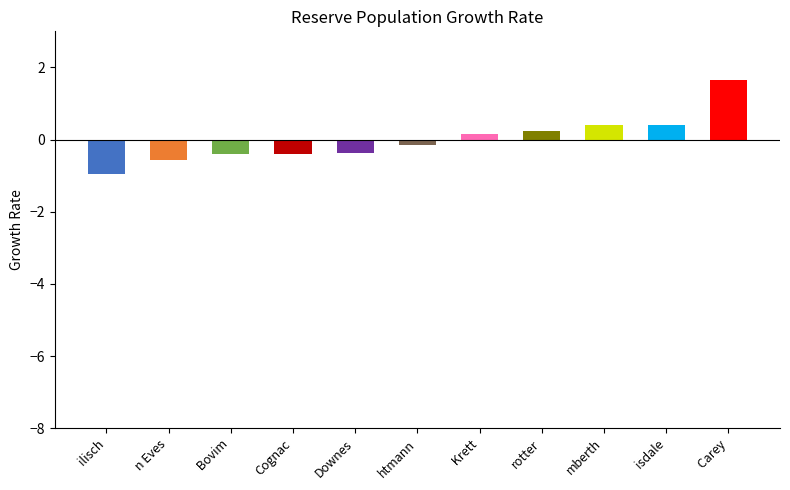

What is the sum of the values at  Carey and ilisch?

0.7